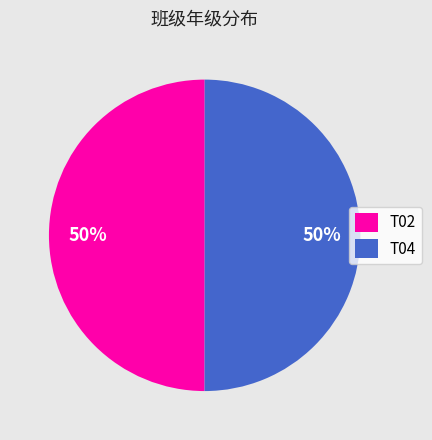

Count the number of slices in the pie.

2